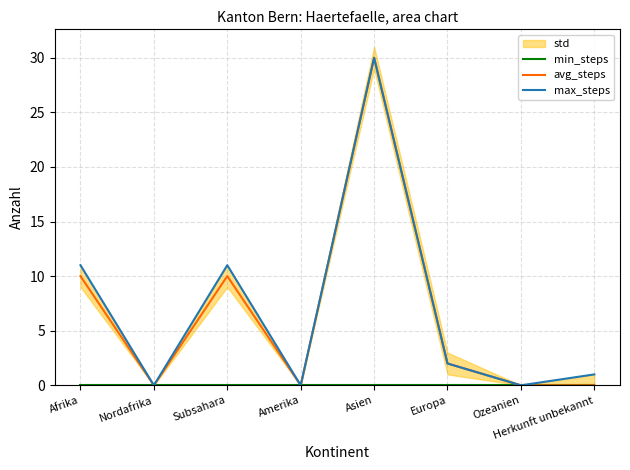

What is the label of the 3rd point from the right?

Europa